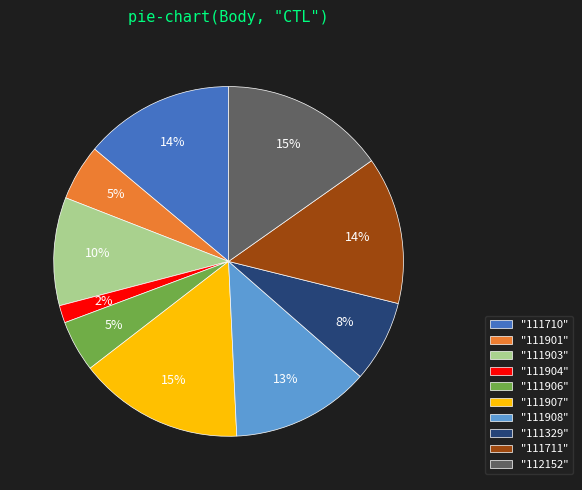

Between "111907" and "111906", which is larger?

"111907"